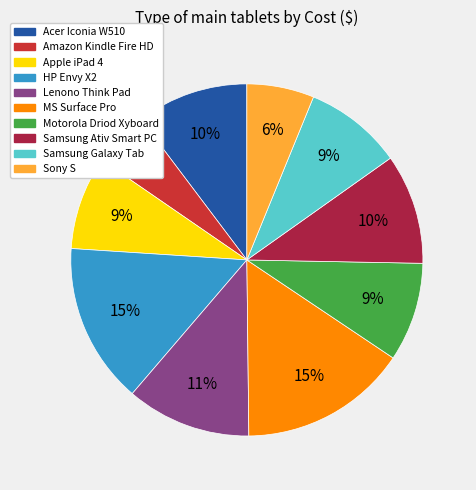

True or false: Apple iPad 4 accounts for 19% of the total.

False